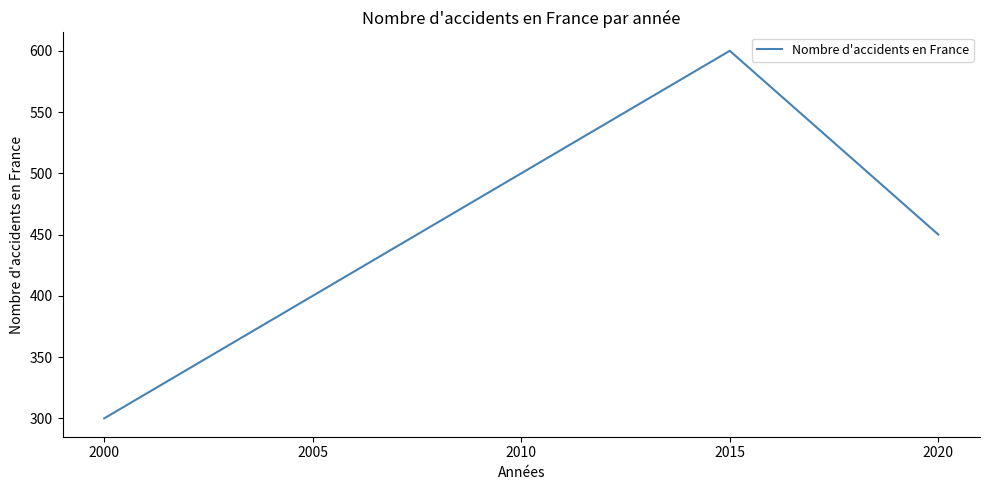

What is the difference between the values at 2020 and 2015?

150